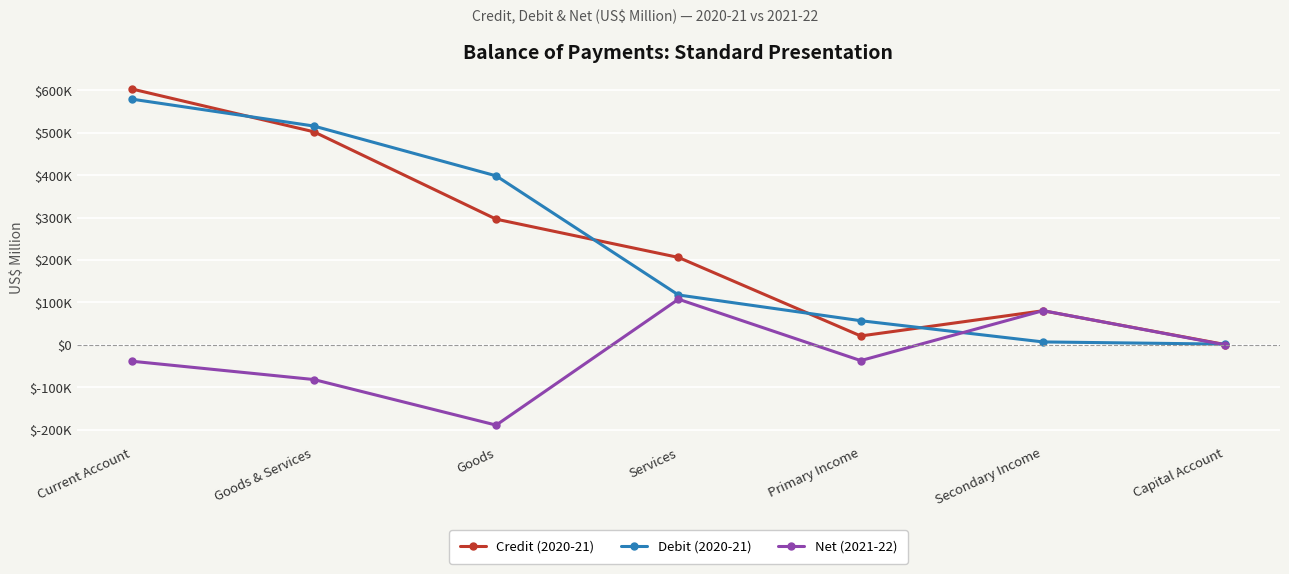

Is the value of Credit (2020-21) at Capital Account greater than the value of Net (2021-22) at Secondary Income?

No